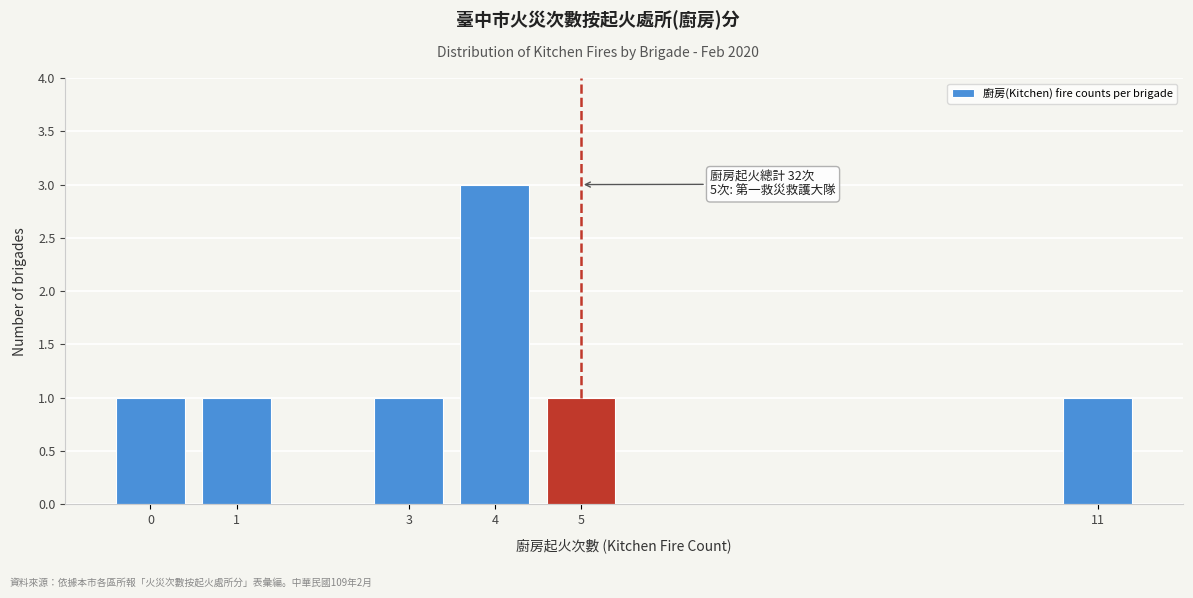

Reading left to right, transcribe all the data shown in this chart.

0=1	1=1	3=1	4=3	5=1	11=1